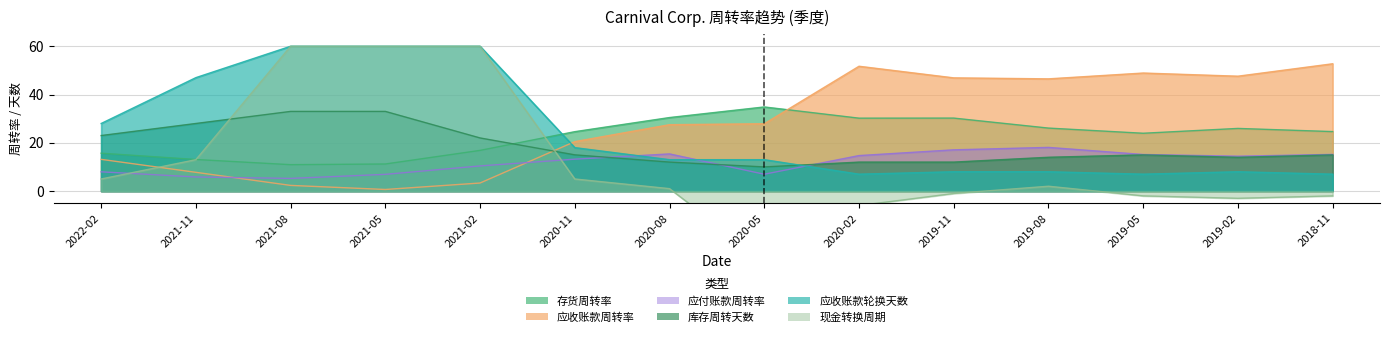

What is the sum of the 库存周转天数 values at 2019-11 and 2021-02?

34.0